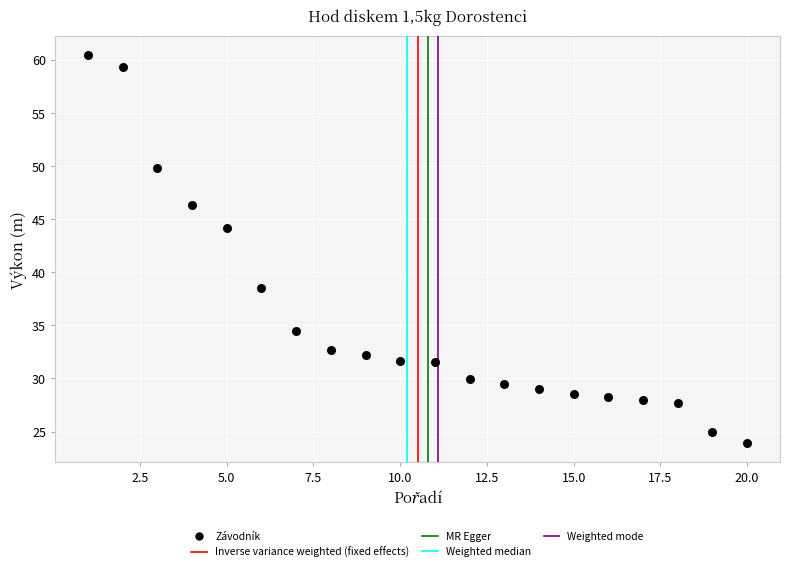

What is the range of Y values (max minus min)?

36.5